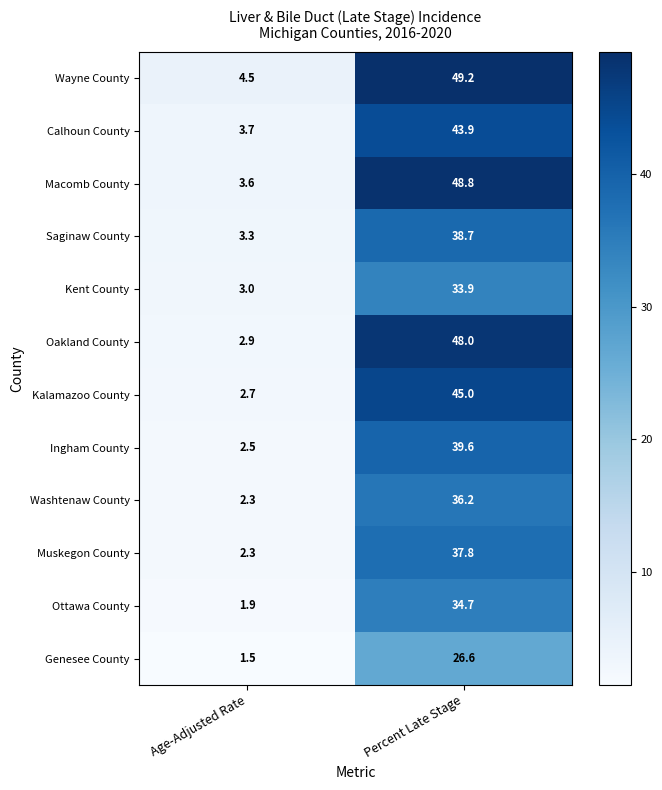

List the labels in order of Muskegon County value, smallest first.

Age-Adjusted Rate, Percent Late Stage